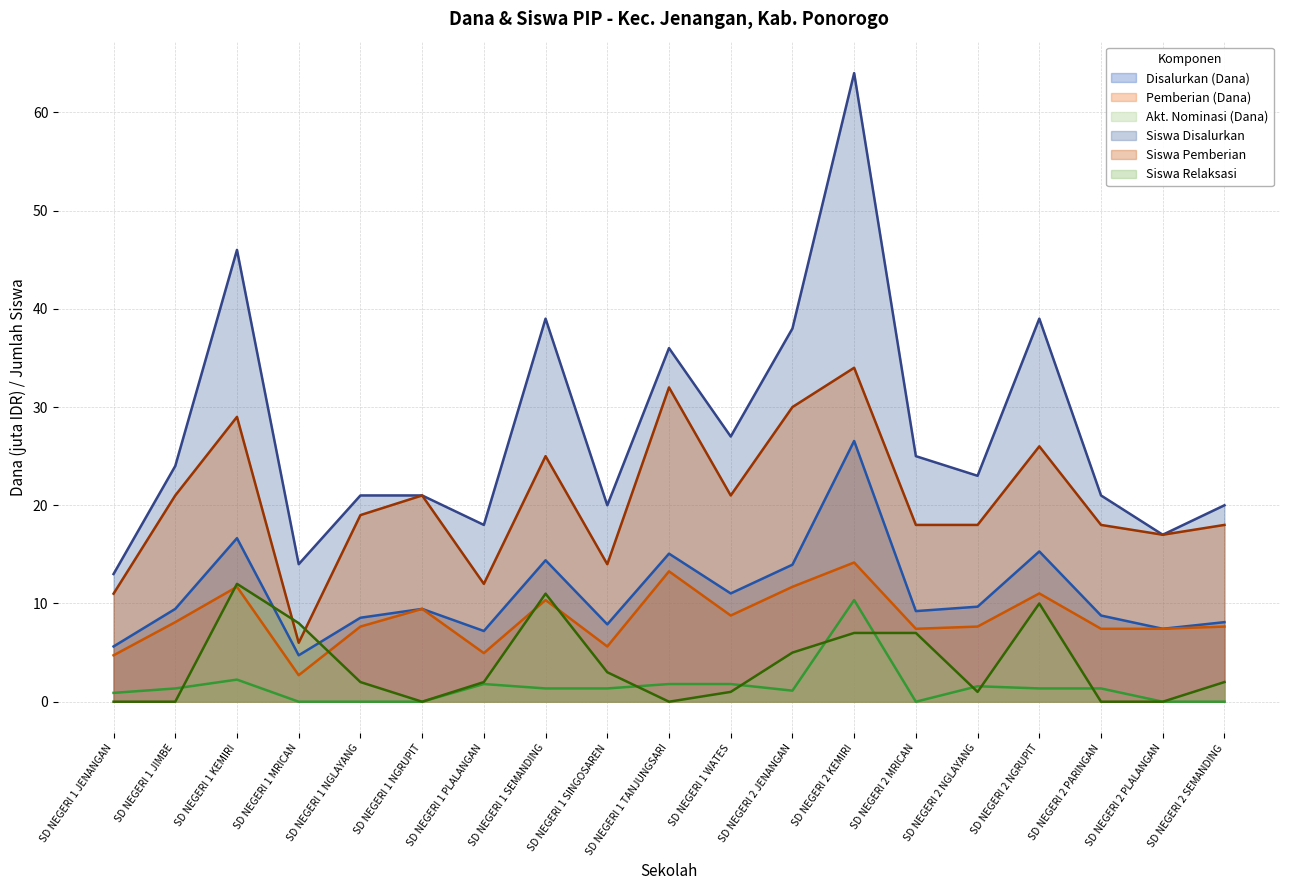

Which category has the lowest value across all series?

SD NEGERI 1 MRICAN